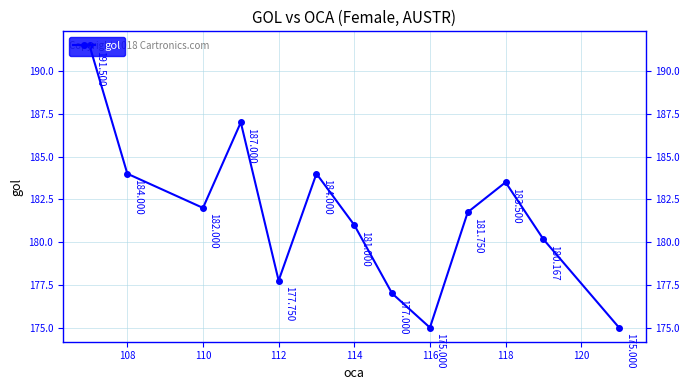

Does the chart have visible grid lines?

Yes